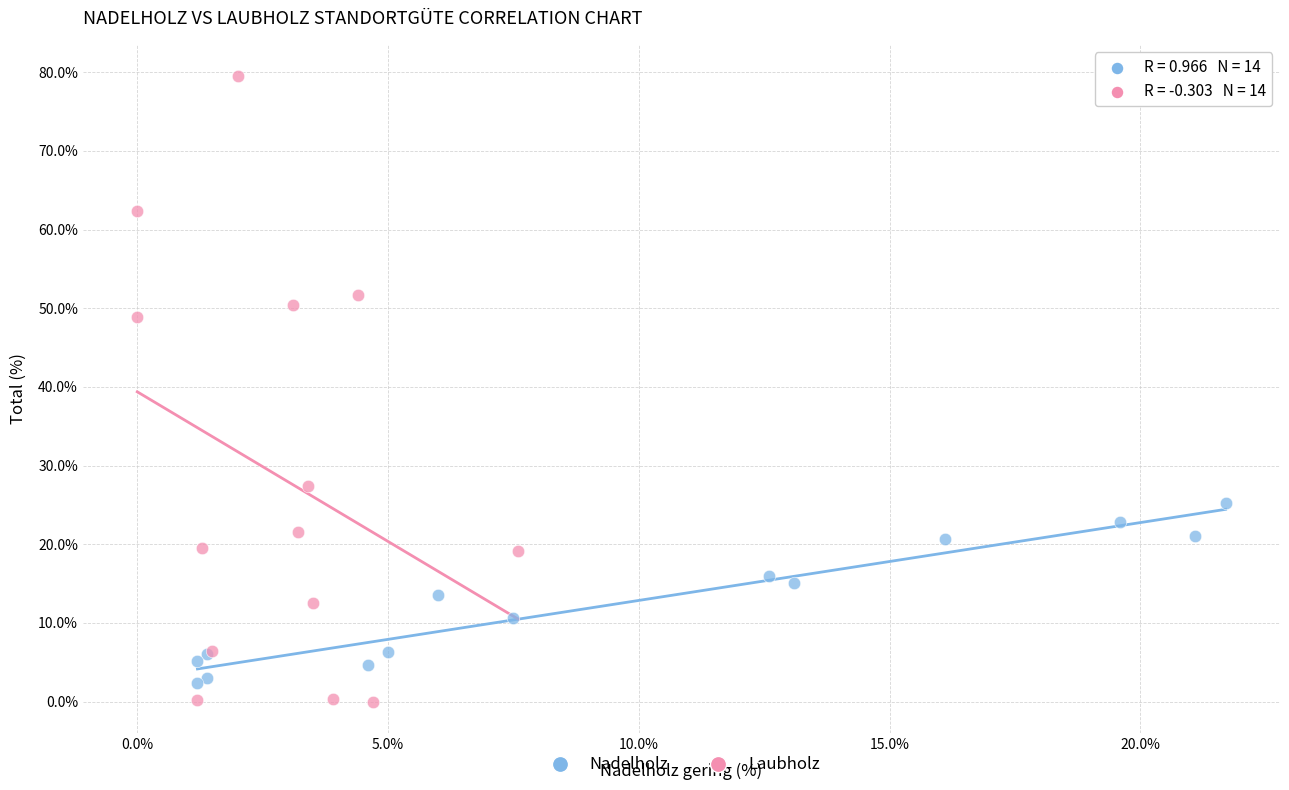

Which series has the widest spread of Y values?

Laubholz